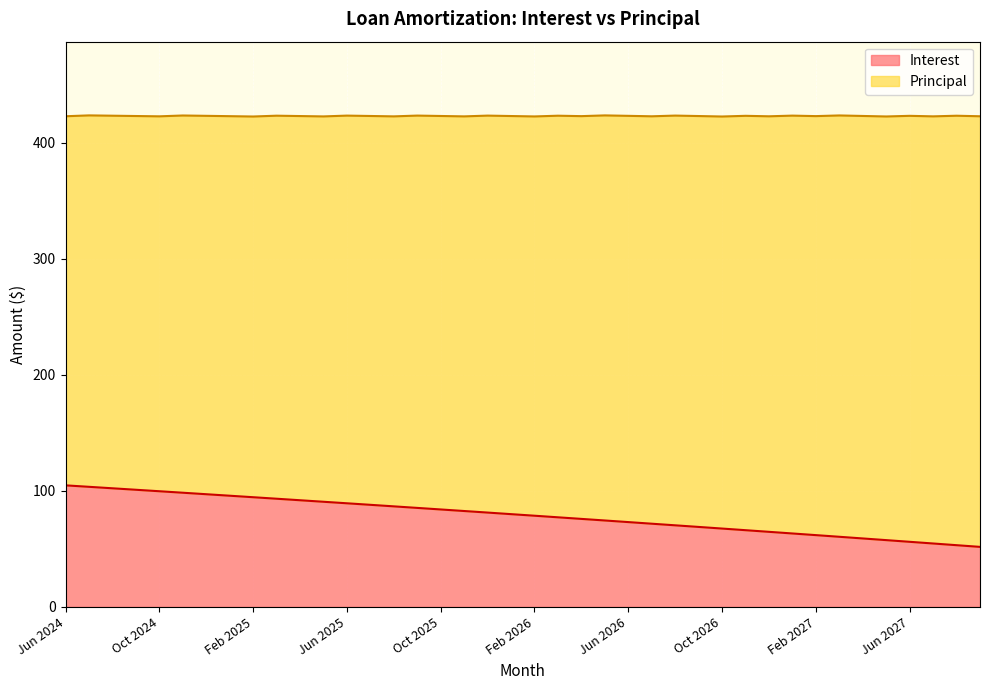

List the labels in order of value, smallest first.

Sep 2027, Aug 2027, Jul 2027, Jun 2027, May 2027, Apr 2027, Mar 2027, Feb 2027, Jan 2027, Dec 2026, Nov 2026, Oct 2026, Sep 2026, Aug 2026, Jul 2026, Jun 2026, May 2026, Apr 2026, Mar 2026, Feb 2026, Jan 2026, Dec 2025, Nov 2025, Oct 2025, Sep 2025, Aug 2025, Jul 2025, Jun 2025, May 2025, Apr 2025, Mar 2025, Feb 2025, Jan 2025, Dec 2024, Nov 2024, Oct 2024, Sep 2024, Aug 2024, Jul 2024, Jun 2024